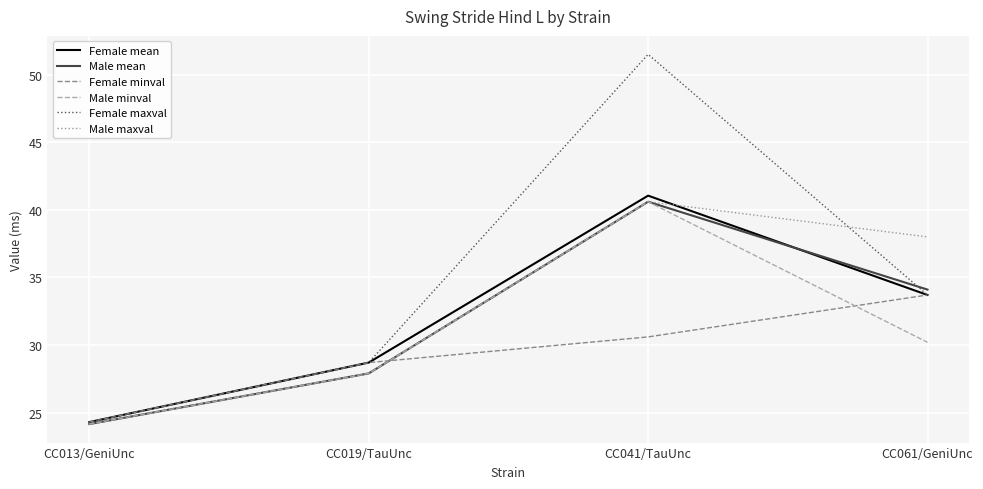

What position from the right is CC061/GeniUnc?

1